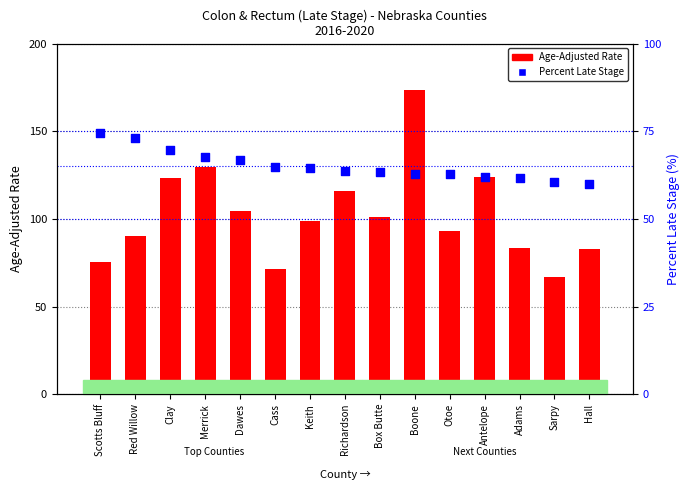

What are all the series names shown in the legend?

Age-Adjusted Rate, Percent Late Stage